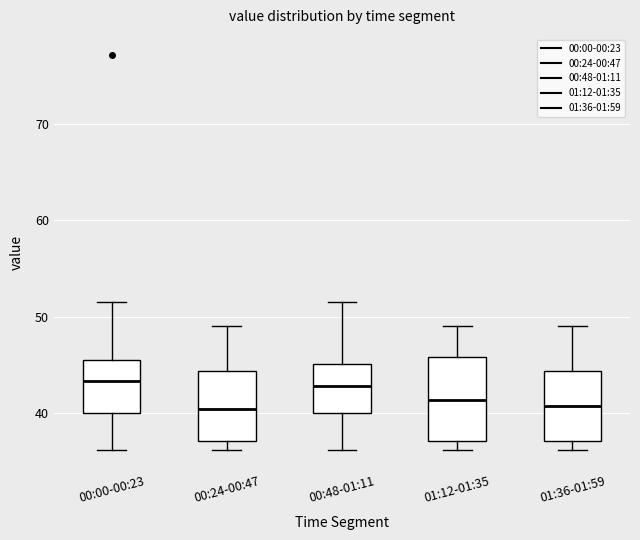

Comparing the boxes themselves (not the whiskers), which one is the tallest?

01:12-01:35